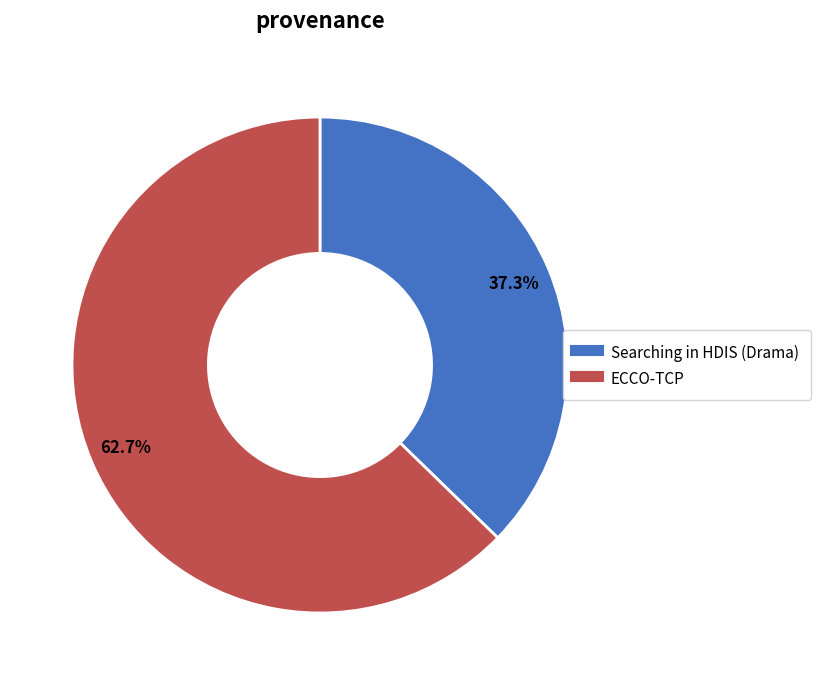

Is the sum of Searching in HDIS (Drama) and ECCO-TCP greater than half?

Yes